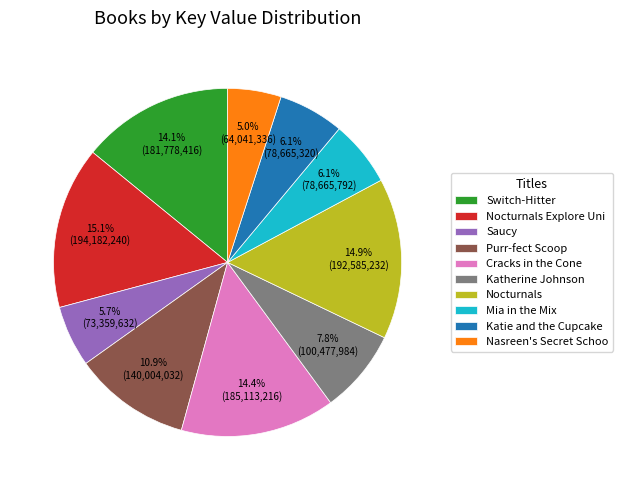

How many segments does this pie chart have?

10